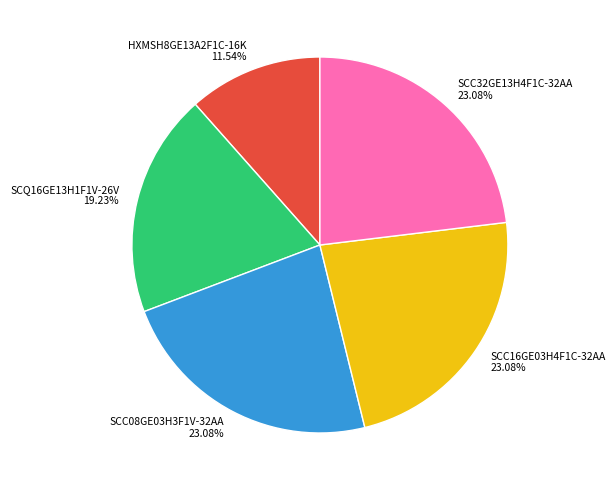

To the nearest percent, what is the difference between the largest and smallest slice percentages?

12%